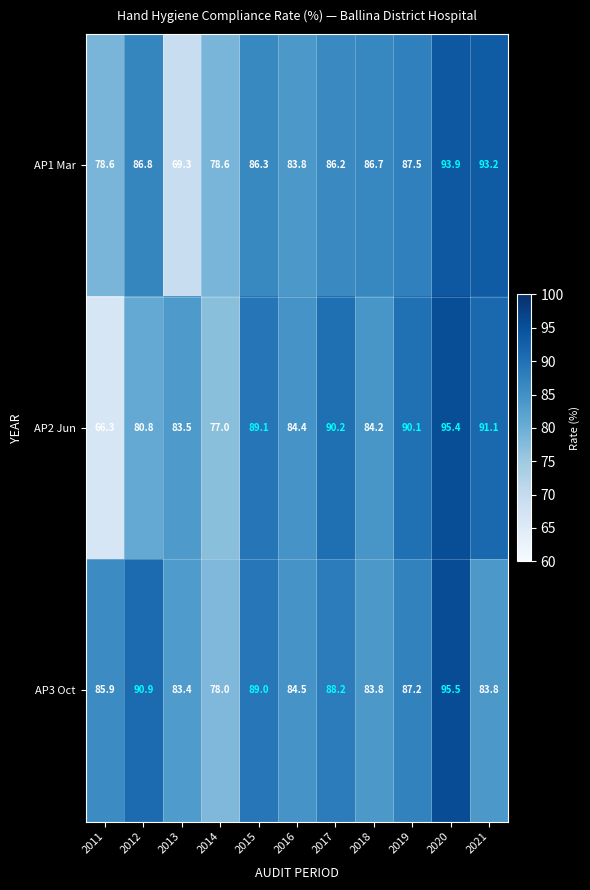

At which category does the chart reach its minimum across all series?

2011